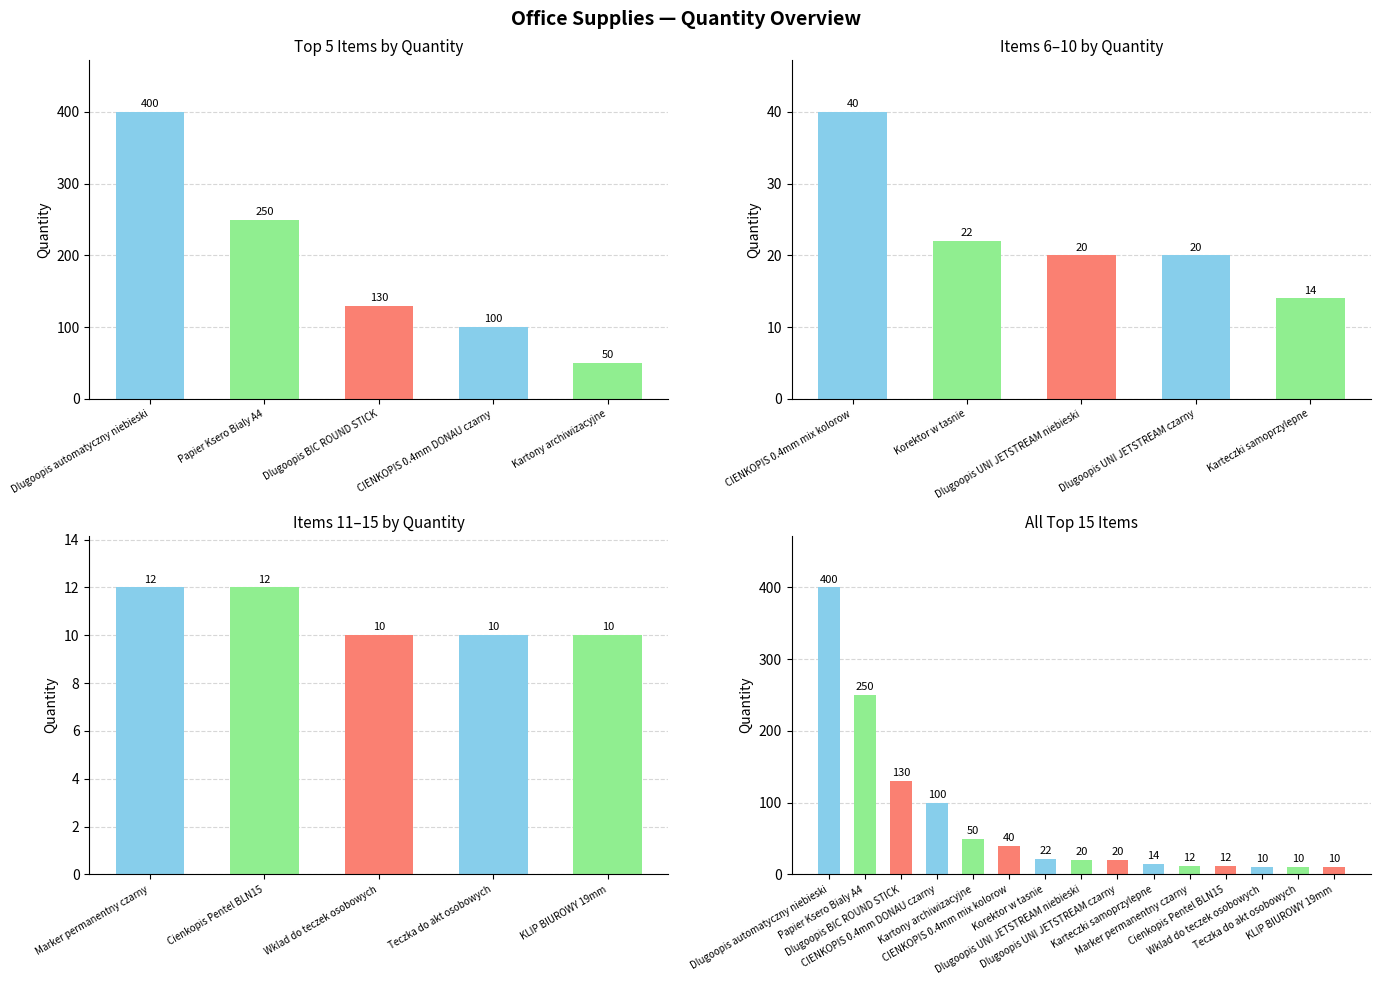

The chart shows a value of 45 at Dlugoopis BIC ROUND STICK. True or false?

False